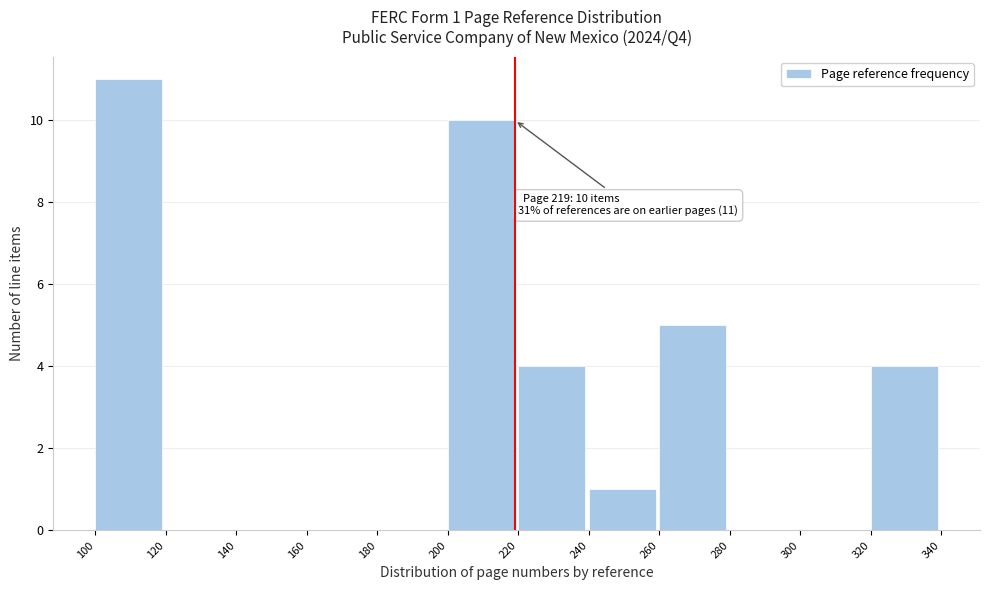

Over which range of the x-axis is the bar tallest?

100 to 120